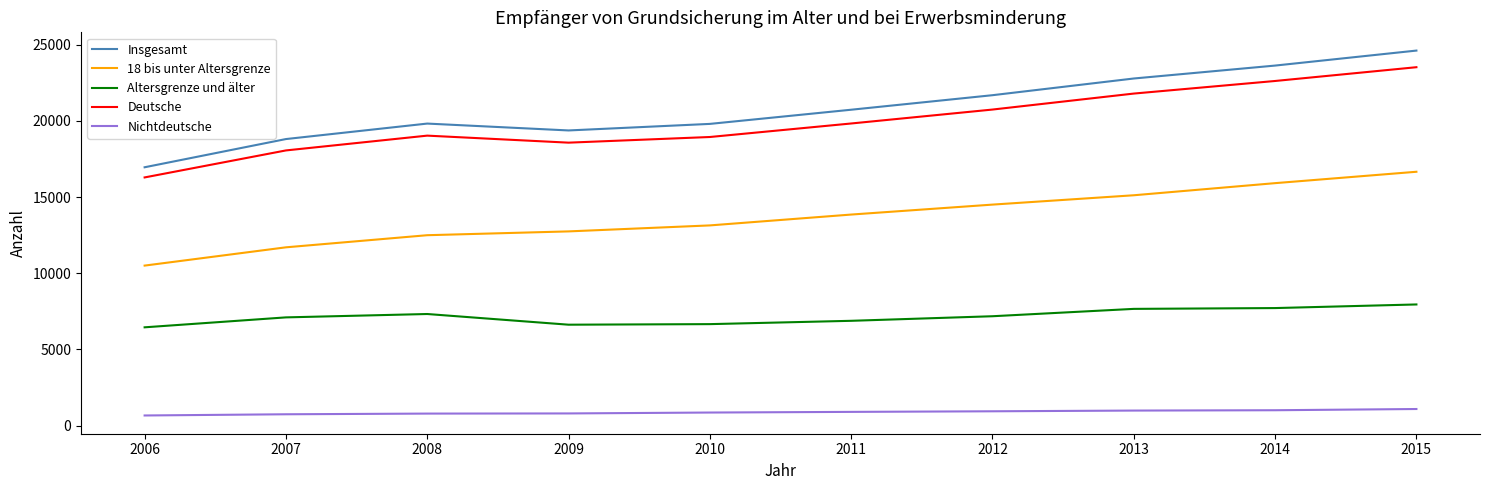

True or false: Altersgrenze und älter has a value of 7104 at 2007.

True